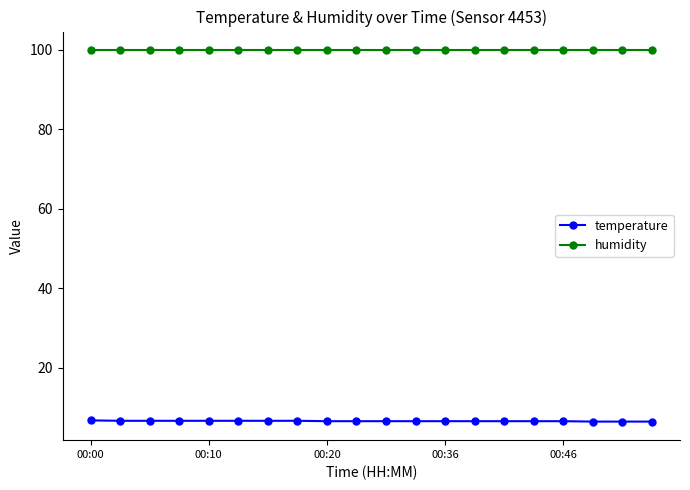

What is the value of the temperature point at the 10th from the left?

6.6